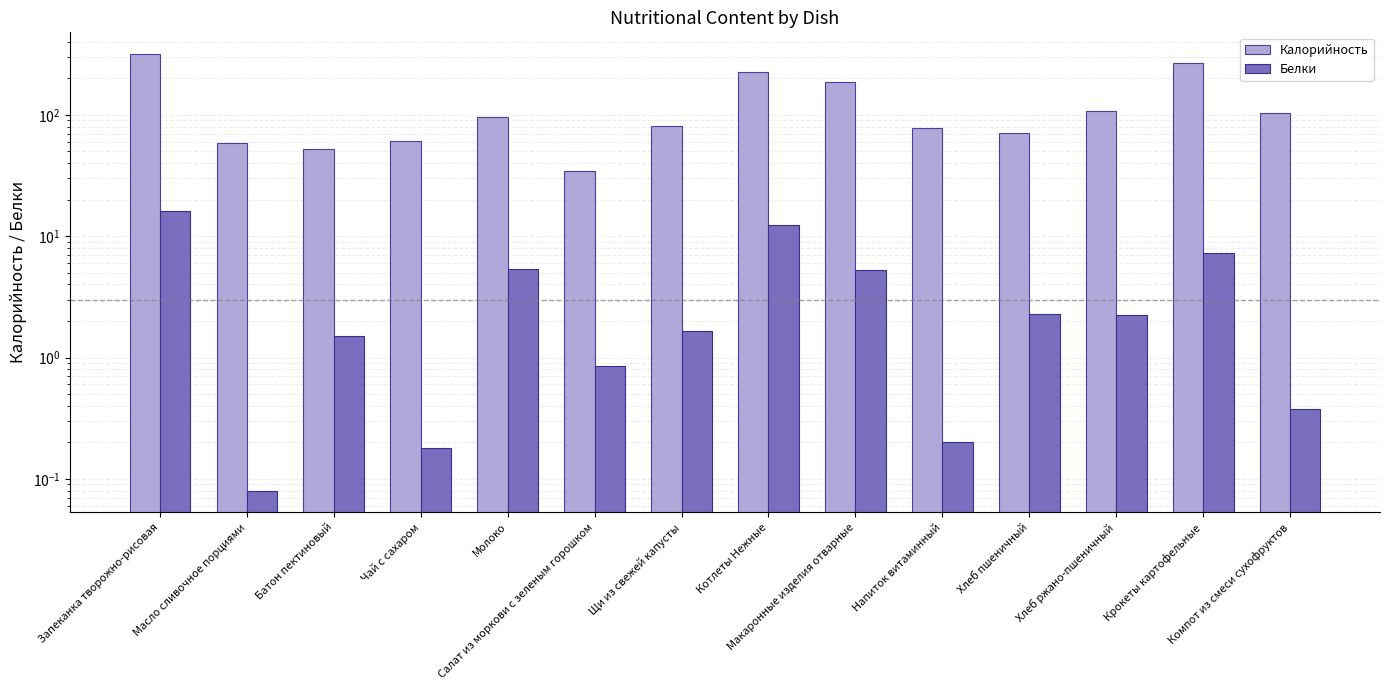

At which label does Калорийность reach its minimum?

Салат из моркови с зеленым горошком